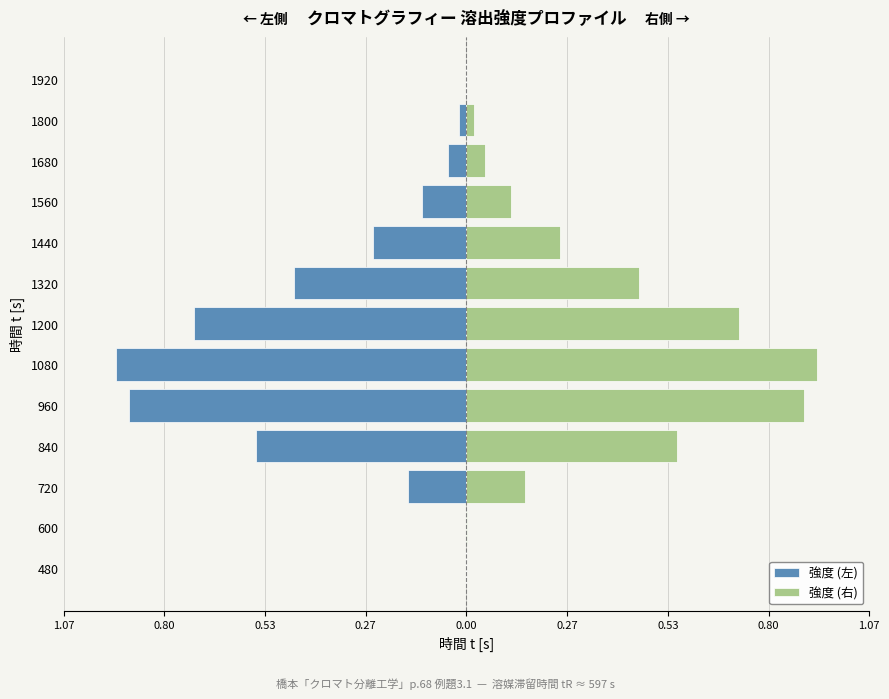

What are all the series names shown in the legend?

強度 (左), 強度 (右)